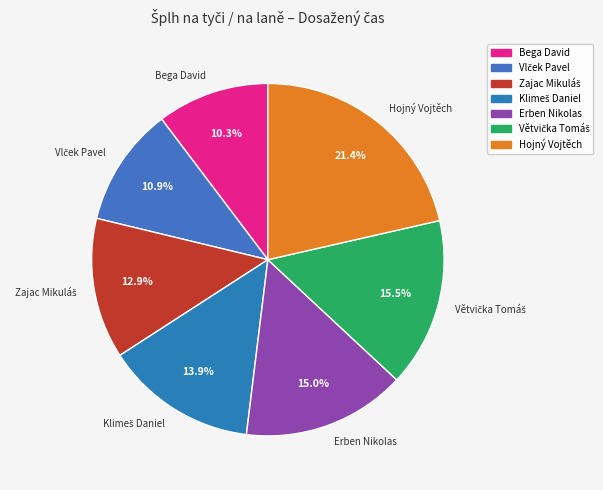

Is it true that Hojný Vojtěch is 21% of the pie?

True